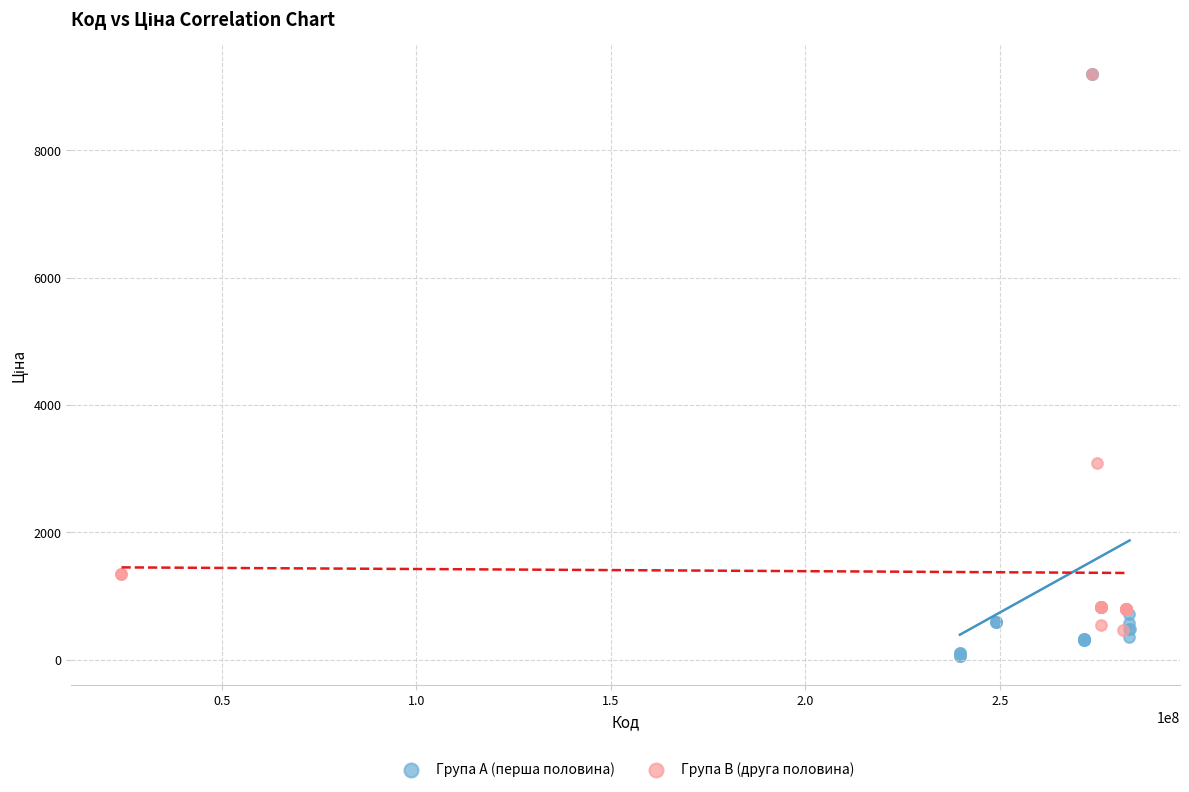

Which series has the widest spread of Y values?

Група A (перша половина)